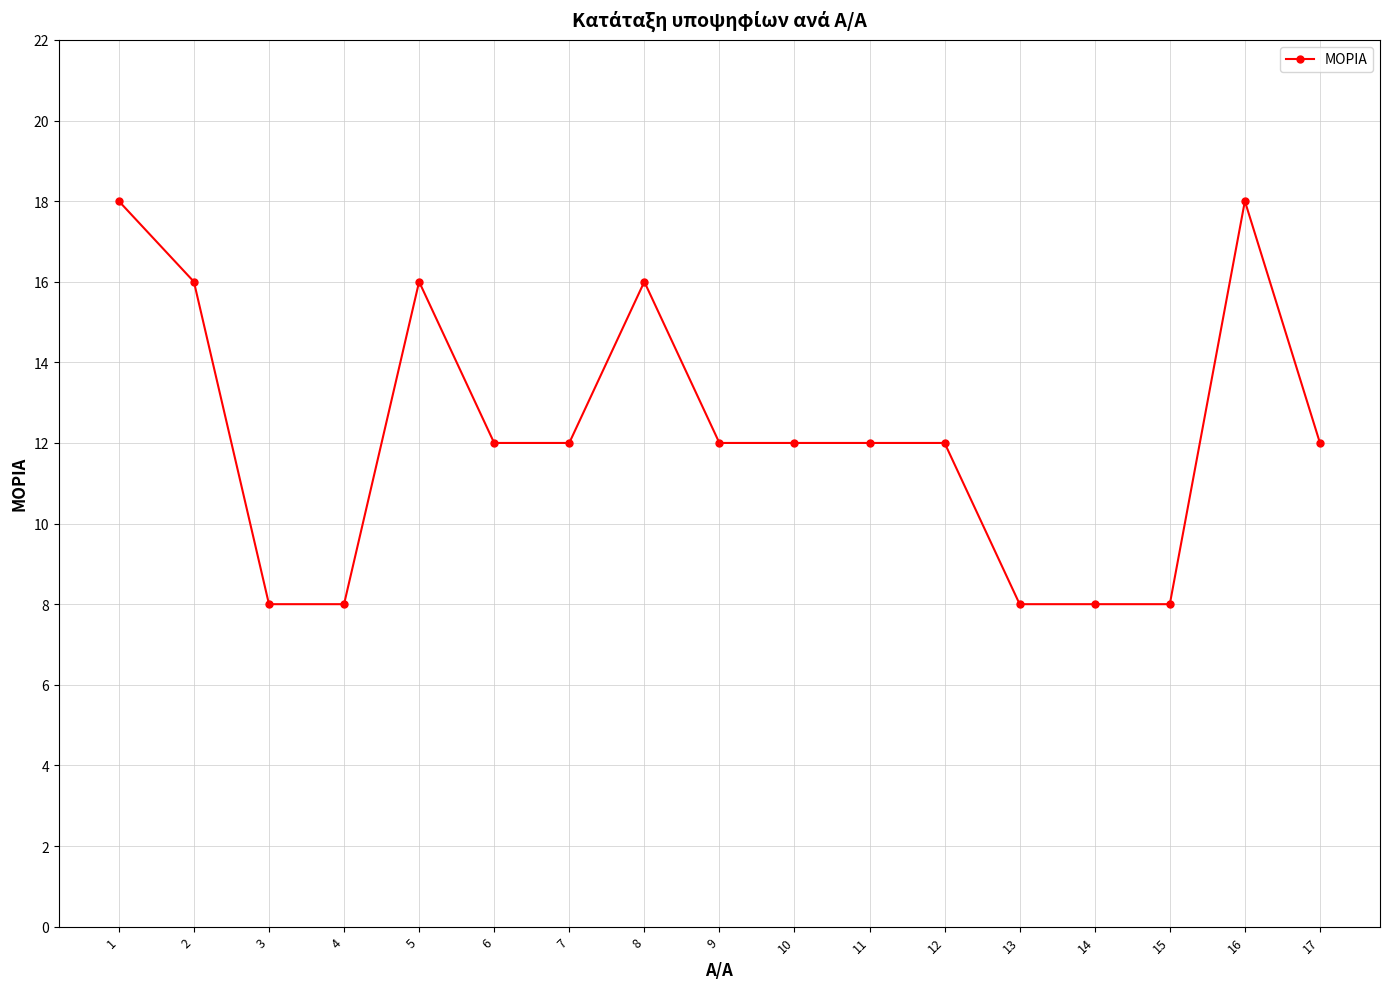

What is the ratio of the value at 7 to the value at 4?

1.5